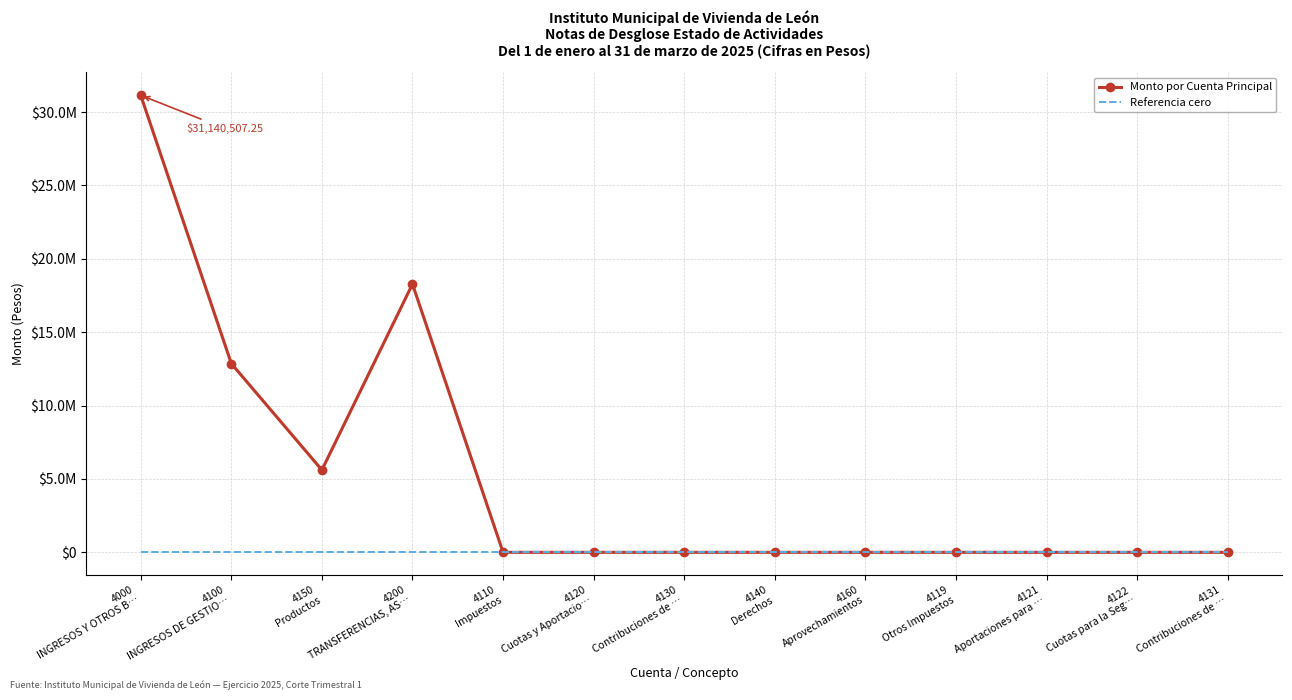

What are all the series names shown in the legend?

Monto por Cuenta Principal, Referencia cero